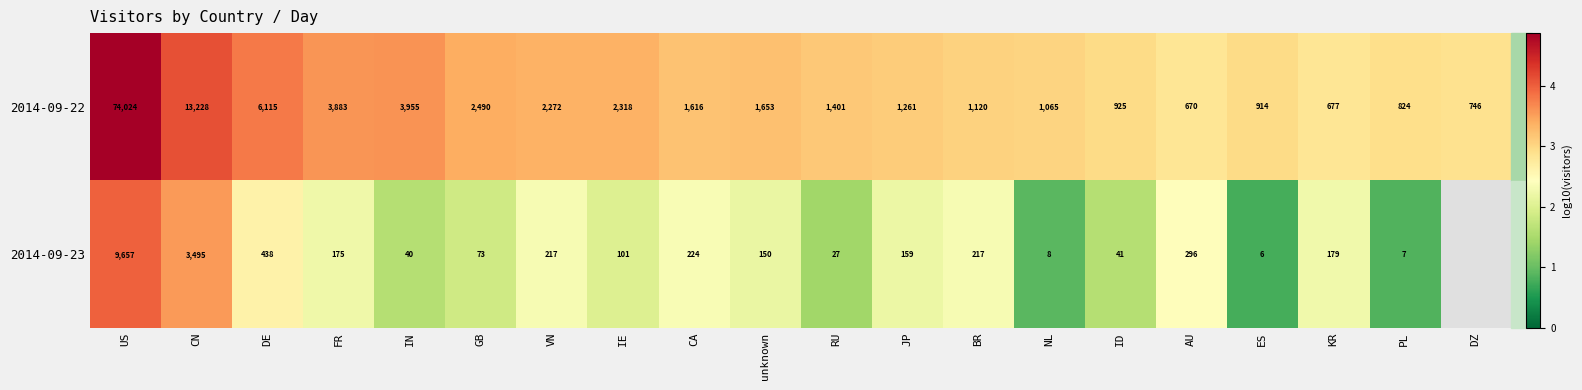

At which label is 2014-09-22 closest to 37347?

CN